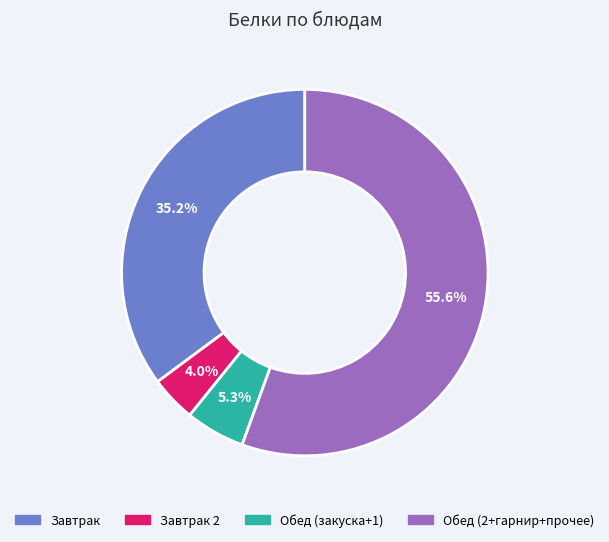

Is there any slice that represents more than half of the pie?

Yes